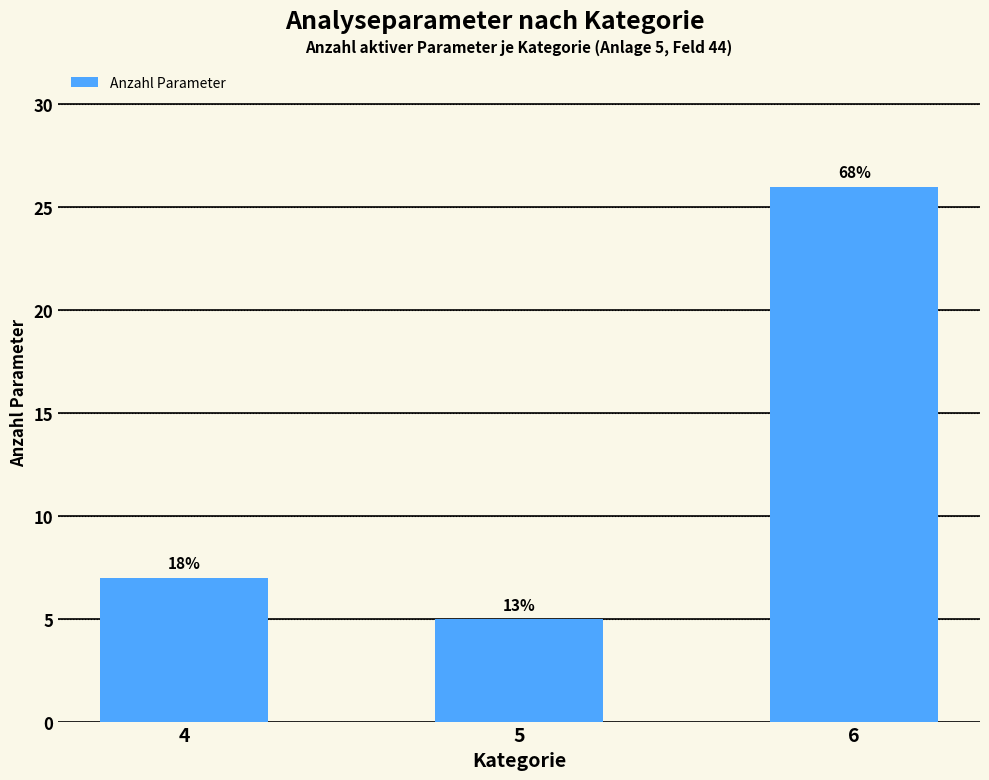

What is the greatest value displayed?

26